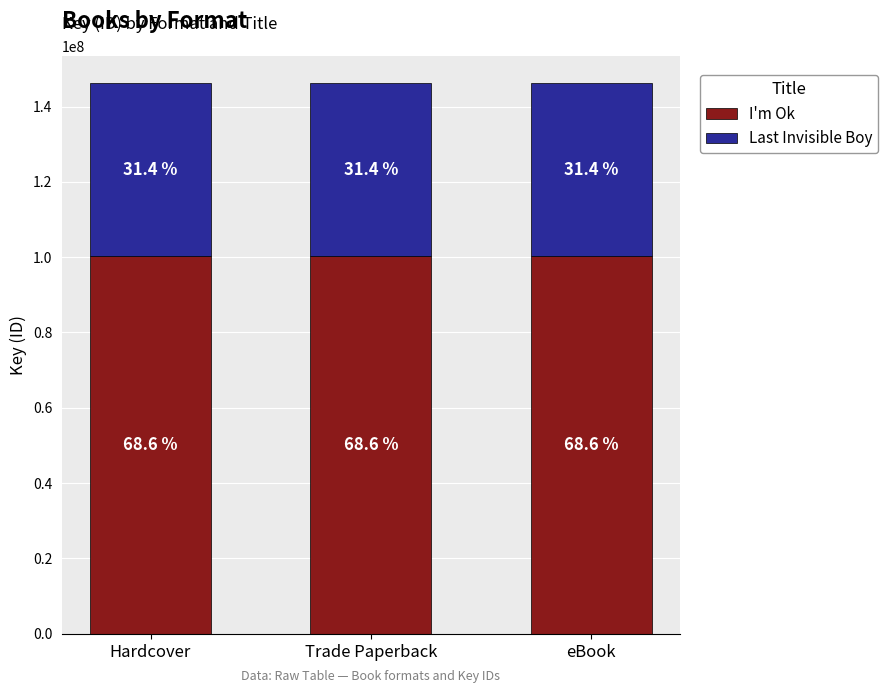

Does the chart contain any negative values?

No